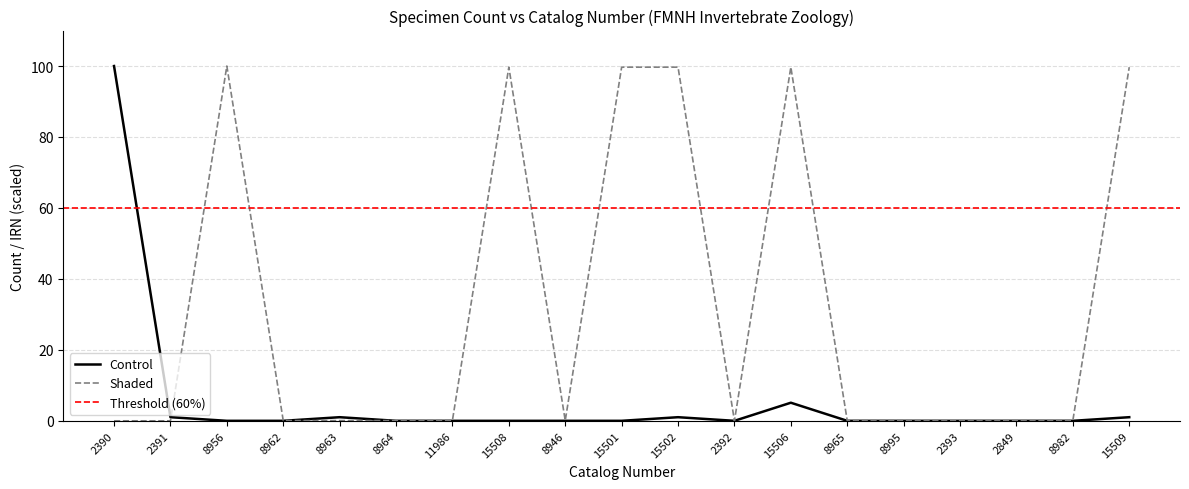

At which label is Shaded closest to 50?

15501